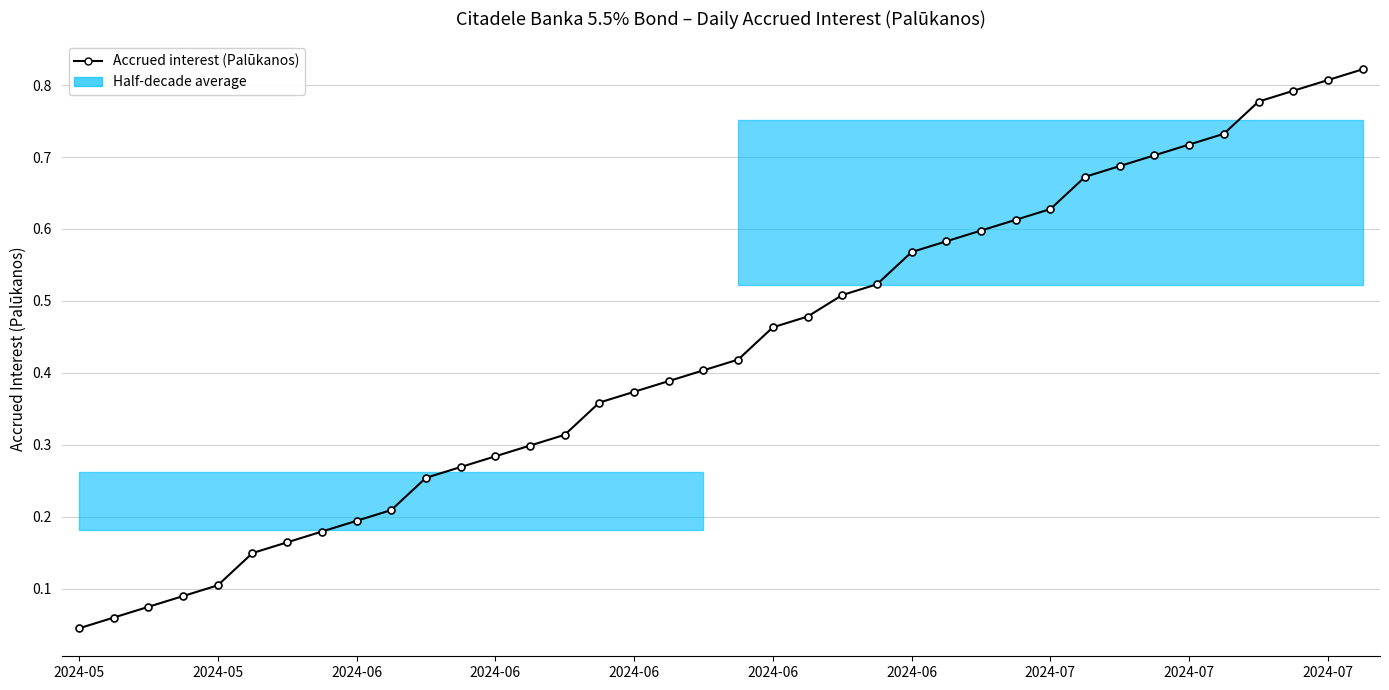

At which label is the value closest to 0?

2024-05